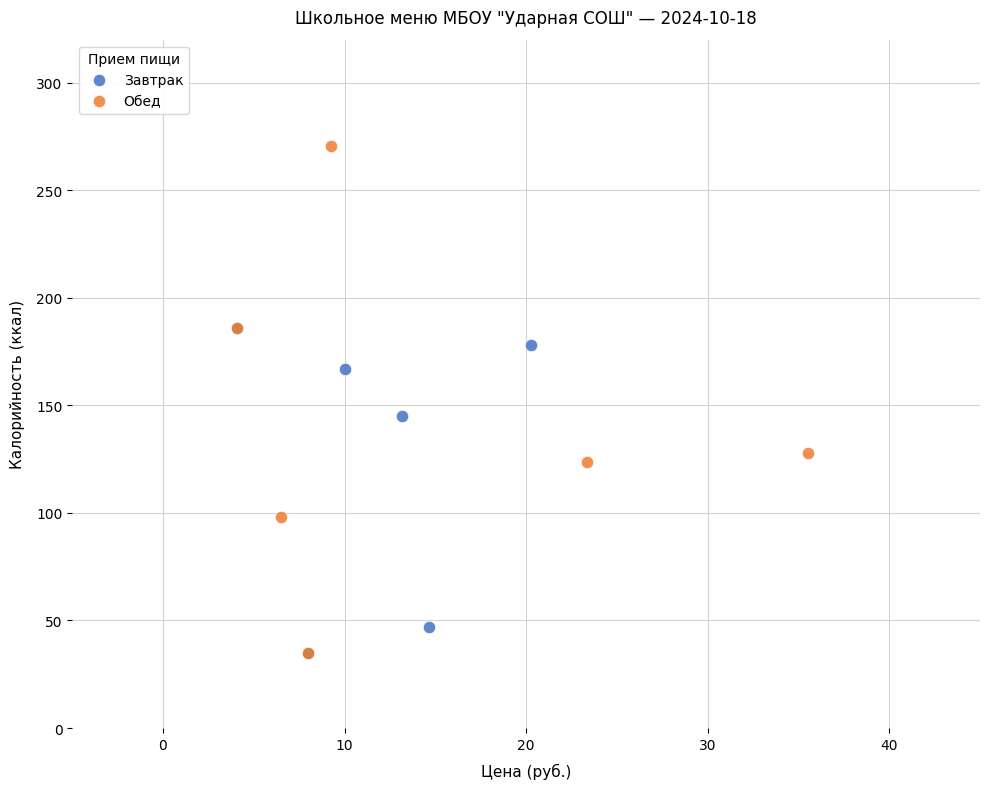

Which series reaches the maximum Y coordinate?

Обед